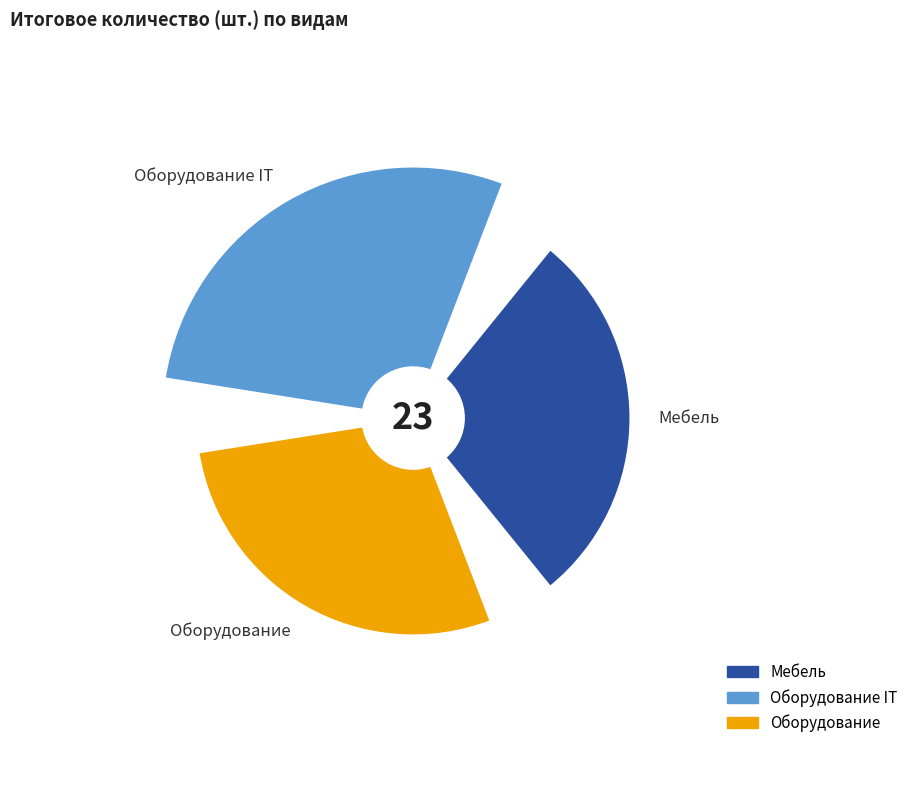

Count the number of slices in the pie.

3